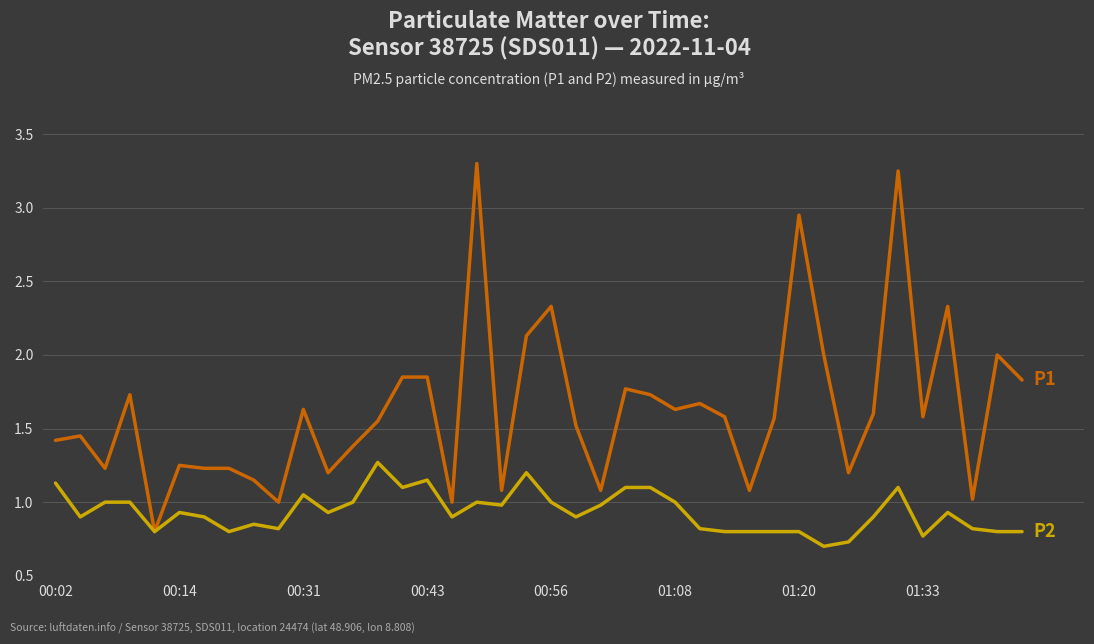

What is the smallest value displayed?

0.7